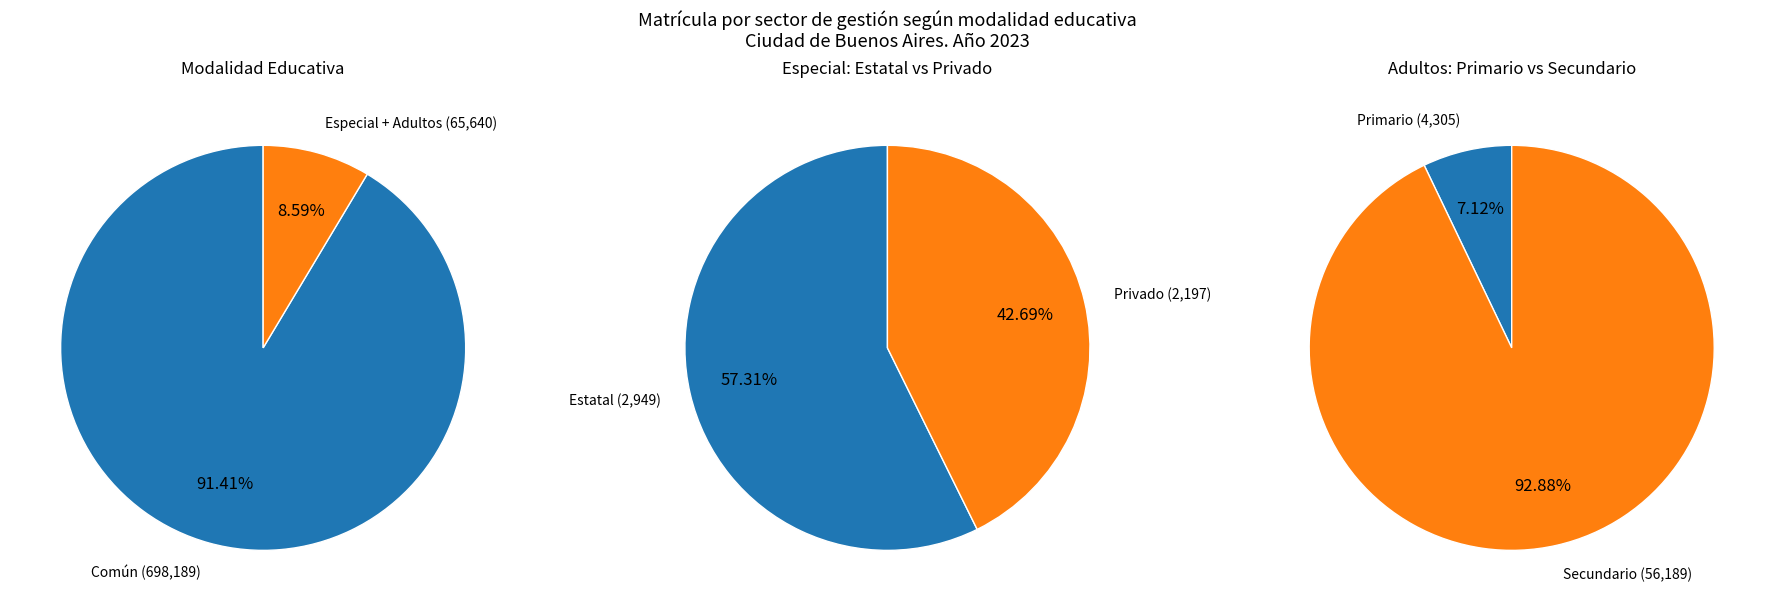

Rank the categories by value from lowest to highest.

Especial, Adultos, Común